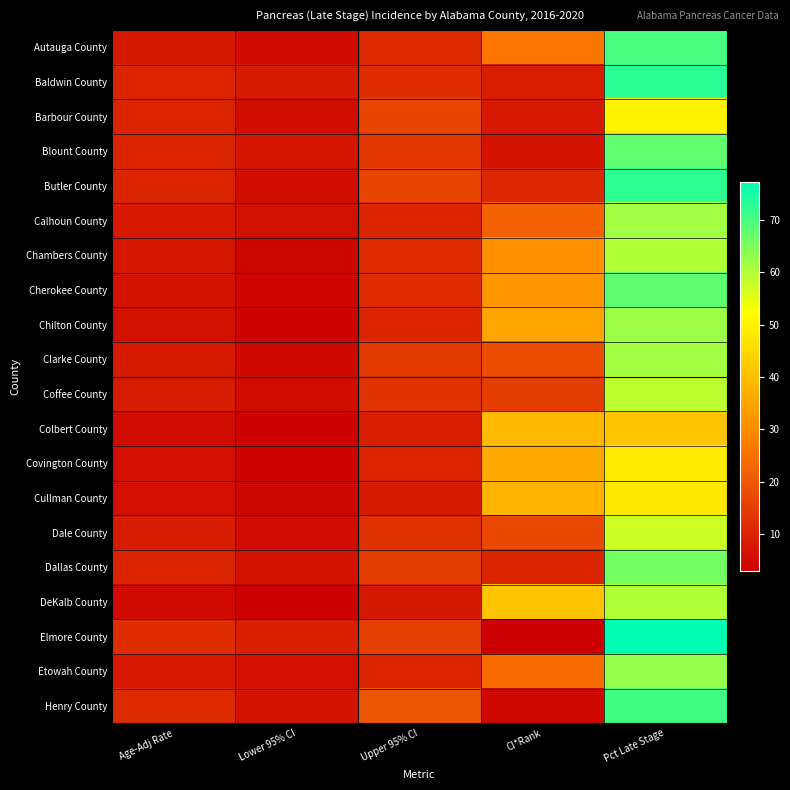

Reading left to right, extract all data points from this chart.

Autauga County: Age-Adj Rate=7.7	Lower 95% CI=5.1	Upper 95% CI=11.3	CI*Rank=26.0	Pct Late Stage=70.0
Baldwin County: Age-Adj Rate=10.1	Lower 95% CI=8.5	Upper 95% CI=11.8	CI*Rank=9.0	Pct Late Stage=73.1
Barbour County: Age-Adj Rate=10.1	Lower 95% CI=5.8	Upper 95% CI=16.7	CI*Rank=8.0	Pct Late Stage=50.0
Blount County: Age-Adj Rate=10.2	Lower 95% CI=7.3	Upper 95% CI=13.9	CI*Rank=7.0	Pct Late Stage=67.7
Butler County: Age-Adj Rate=10.0	Lower 95% CI=5.7	Upper 95% CI=16.9	CI*Rank=11.0	Pct Late Stage=72.7
Calhoun County: Age-Adj Rate=8.1	Lower 95% CI=6.2	Upper 95% CI=10.5	CI*Rank=22.0	Pct Late Stage=61.4
Chambers County: Age-Adj Rate=7.4	Lower 95% CI=4.3	Upper 95% CI=12.2	CI*Rank=31.0	Pct Late Stage=60.0
Cherokee County: Age-Adj Rate=7.0	Lower 95% CI=4.1	Upper 95% CI=12.0	CI*Rank=32.0	Pct Late Stage=68.0
Chilton County: Age-Adj Rate=6.4	Lower 95% CI=3.7	Upper 95% CI=10.3	CI*Rank=35.0	Pct Late Stage=62.1
Clarke County: Age-Adj Rate=8.5	Lower 95% CI=4.8	Upper 95% CI=14.4	CI*Rank=18.0	Pct Late Stage=61.5
Coffee County: Age-Adj Rate=8.7	Lower 95% CI=5.7	Upper 95% CI=12.9	CI*Rank=15.0	Pct Late Stage=58.7
Colbert County: Age-Adj Rate=5.6	Lower 95% CI=3.5	Upper 95% CI=8.8	CI*Rank=39.0	Pct Late Stage=40.7
Covington County: Age-Adj Rate=6.1	Lower 95% CI=3.7	Upper 95% CI=10.0	CI*Rank=36.0	Pct Late Stage=48.7
Cullman County: Age-Adj Rate=6.0	Lower 95% CI=4.2	Upper 95% CI=8.5	CI*Rank=38.0	Pct Late Stage=48.0
Dale County: Age-Adj Rate=8.6	Lower 95% CI=5.6	Upper 95% CI=12.7	CI*Rank=17.0	Pct Late Stage=57.4
Dallas County: Age-Adj Rate=10.0	Lower 95% CI=6.5	Upper 95% CI=14.9	CI*Rank=10.0	Pct Late Stage=65.9
DeKalb County: Age-Adj Rate=5.1	Lower 95% CI=3.2	Upper 95% CI=7.7	CI*Rank=41.0	Pct Late Stage=60.0
Elmore County: Age-Adj Rate=12.1	Lower 95% CI=9.2	Upper 95% CI=15.7	CI*Rank=3.0	Pct Late Stage=77.2
Etowah County: Age-Adj Rate=8.0	Lower 95% CI=6.0	Upper 95% CI=10.4	CI*Rank=24.0	Pct Late Stage=62.8
Henry County: Age-Adj Rate=11.5	Lower 95% CI=6.6	Upper 95% CI=19.6	CI*Rank=5.0	Pct Late Stage=70.8